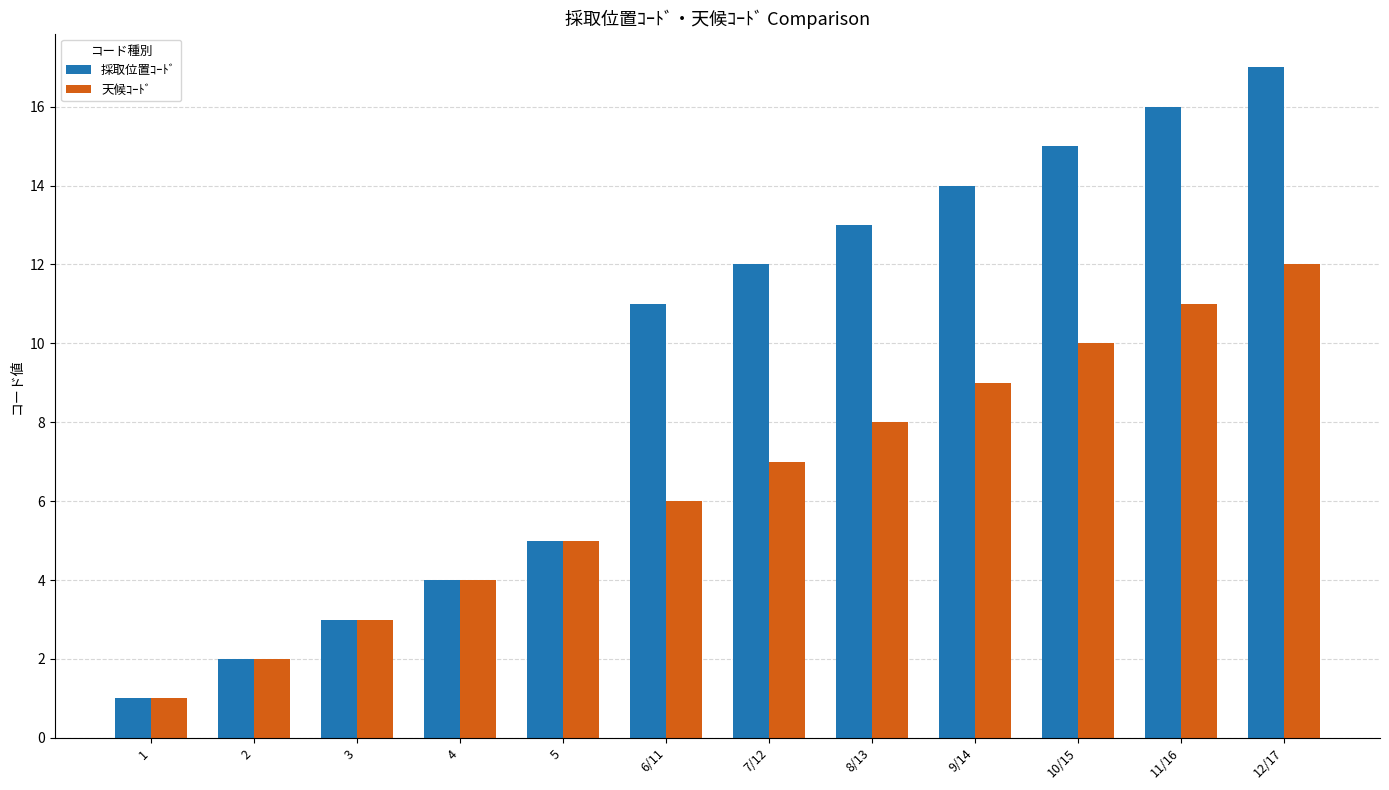

Count the number of categories in the chart.

12